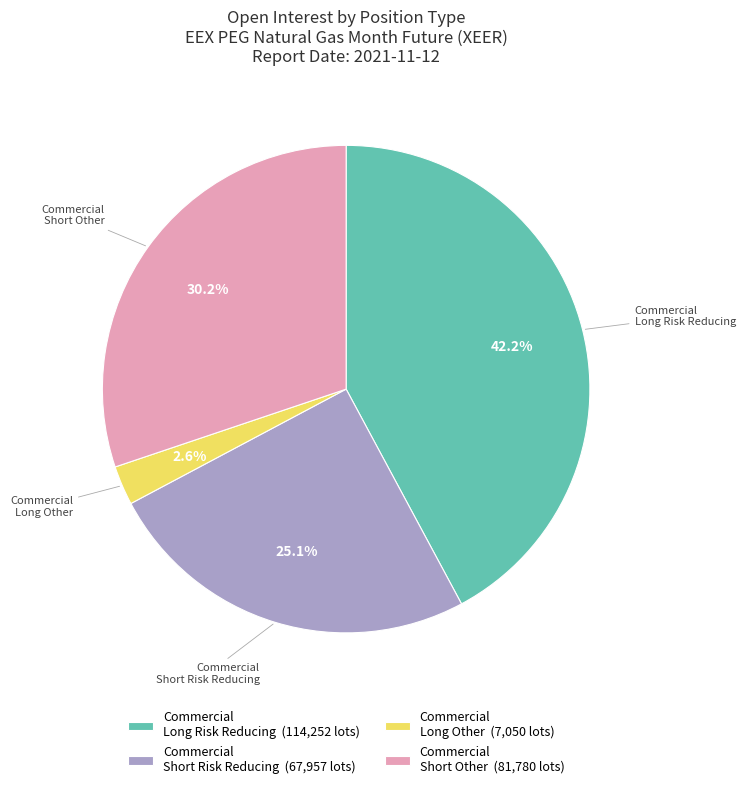

Is there a majority slice in this chart?

No